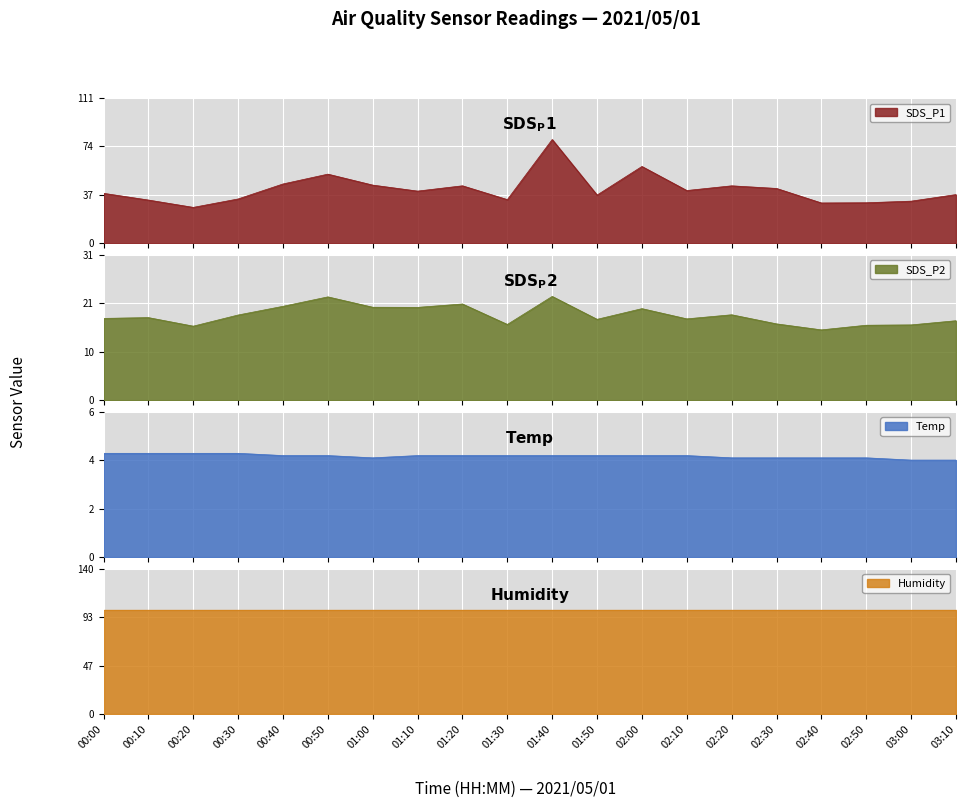

What is the approximate value of Temp at 02:30?

4.4